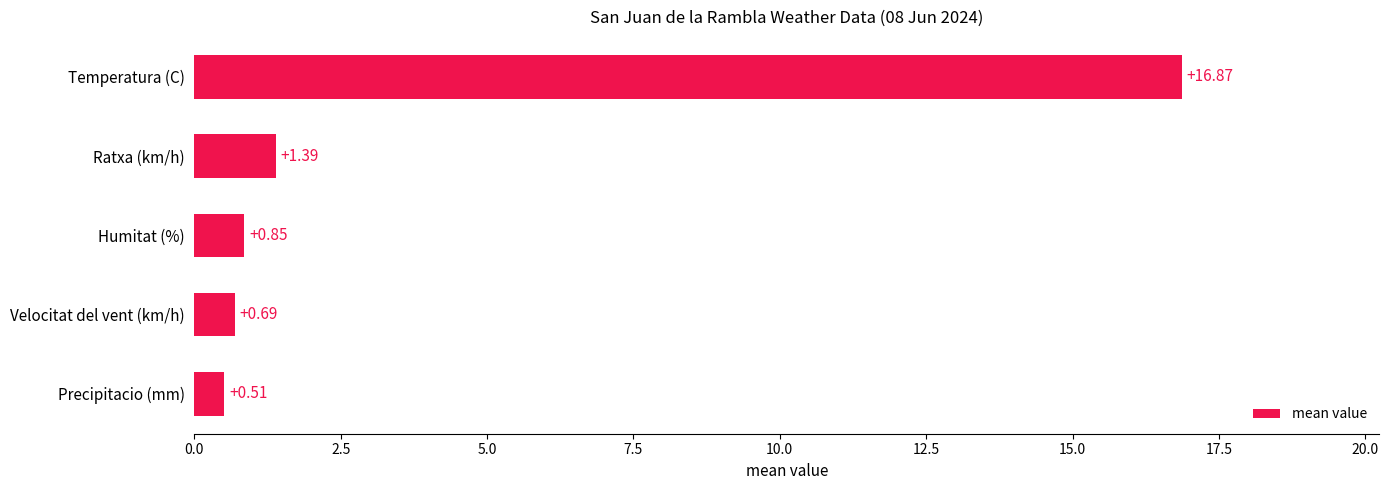

What is the change in value from Velocitat del vent (km/h) to Ratxa (km/h)?

+0.7